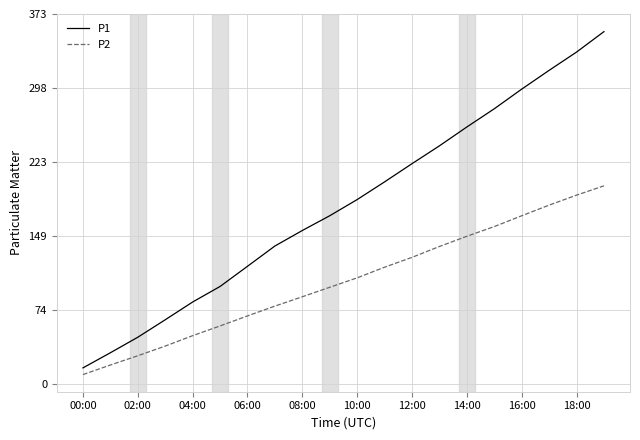

What is the greatest value displayed?

355.5